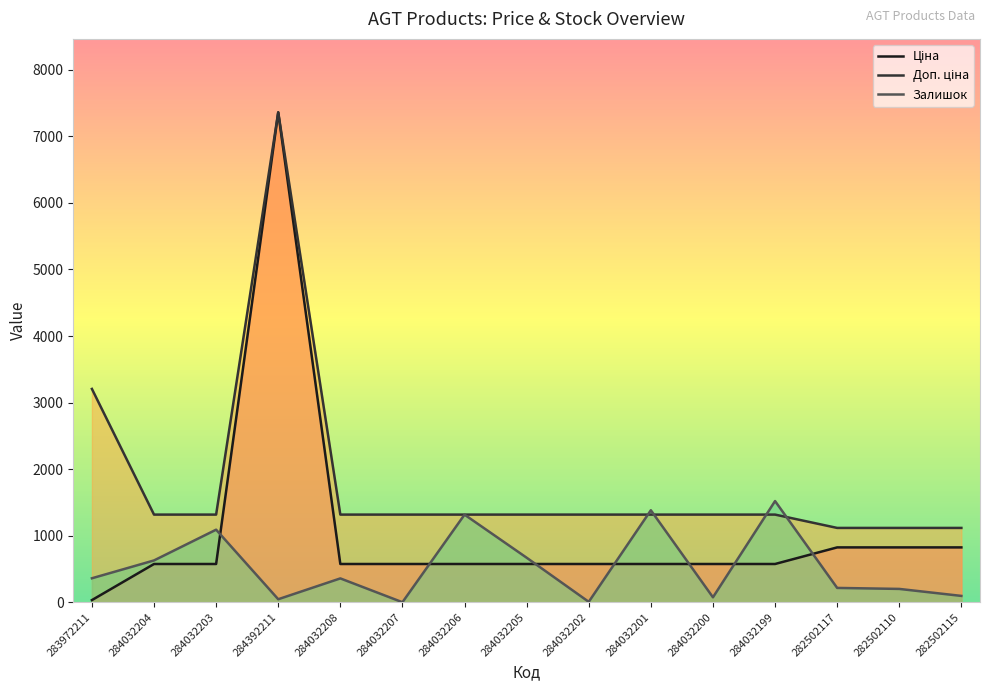

Where is the first local maximum for Доп. ціна?

284392211